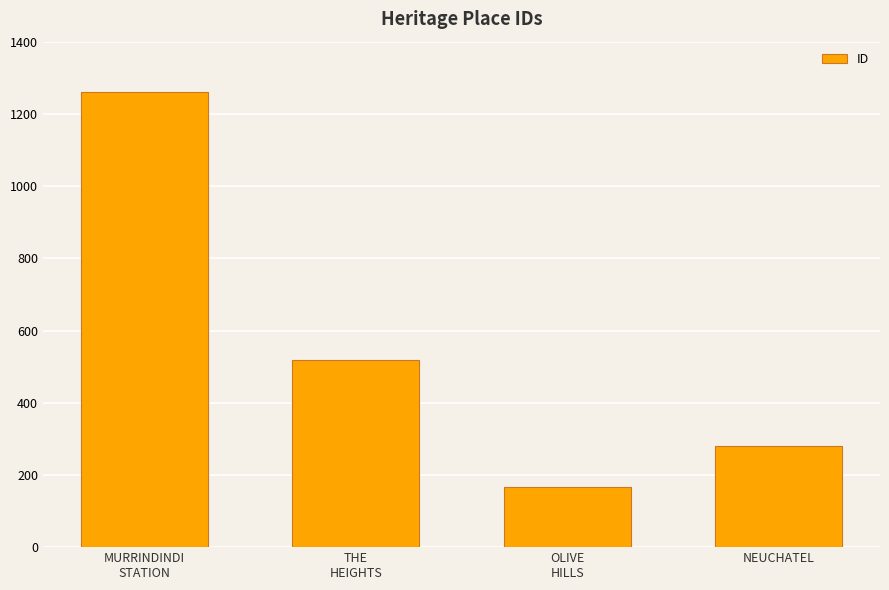

Where does the data first go above 517?

MURRINDINDI
STATION